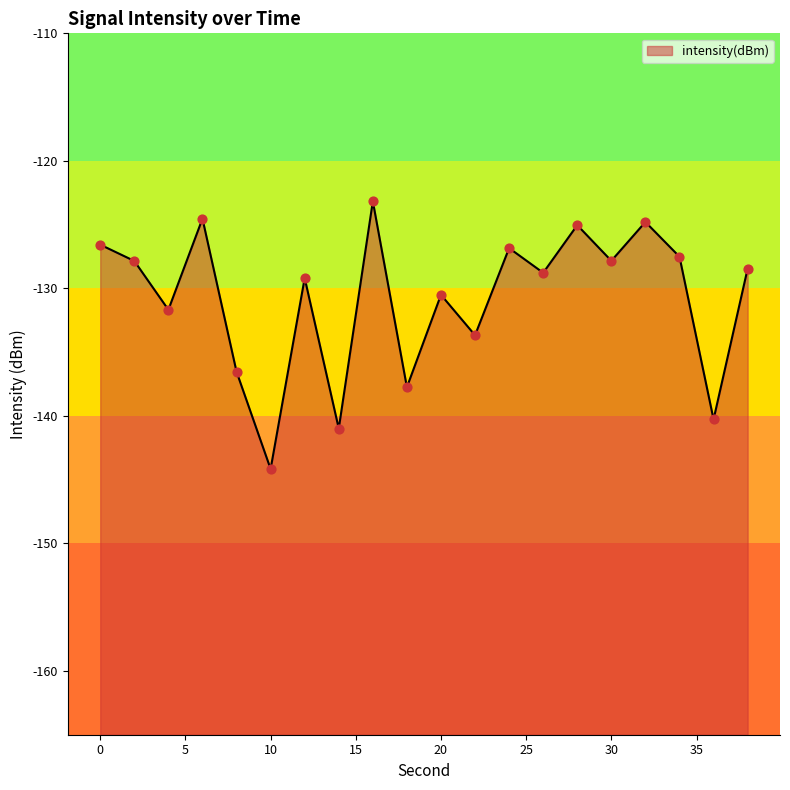

What is the change in value from 14 to 22?

+7.3